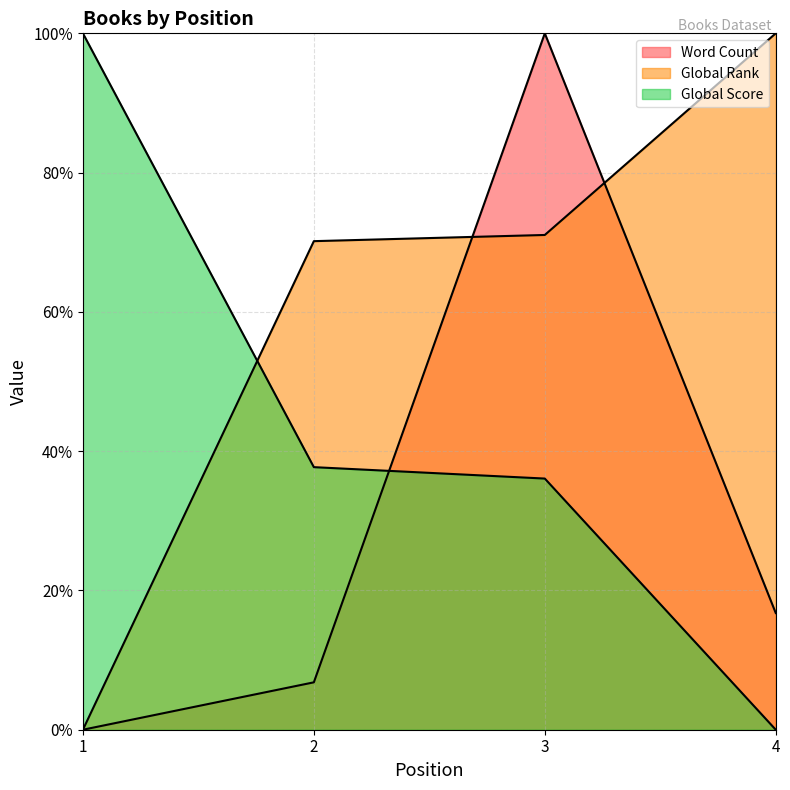

How many distinct data groups are displayed?

3